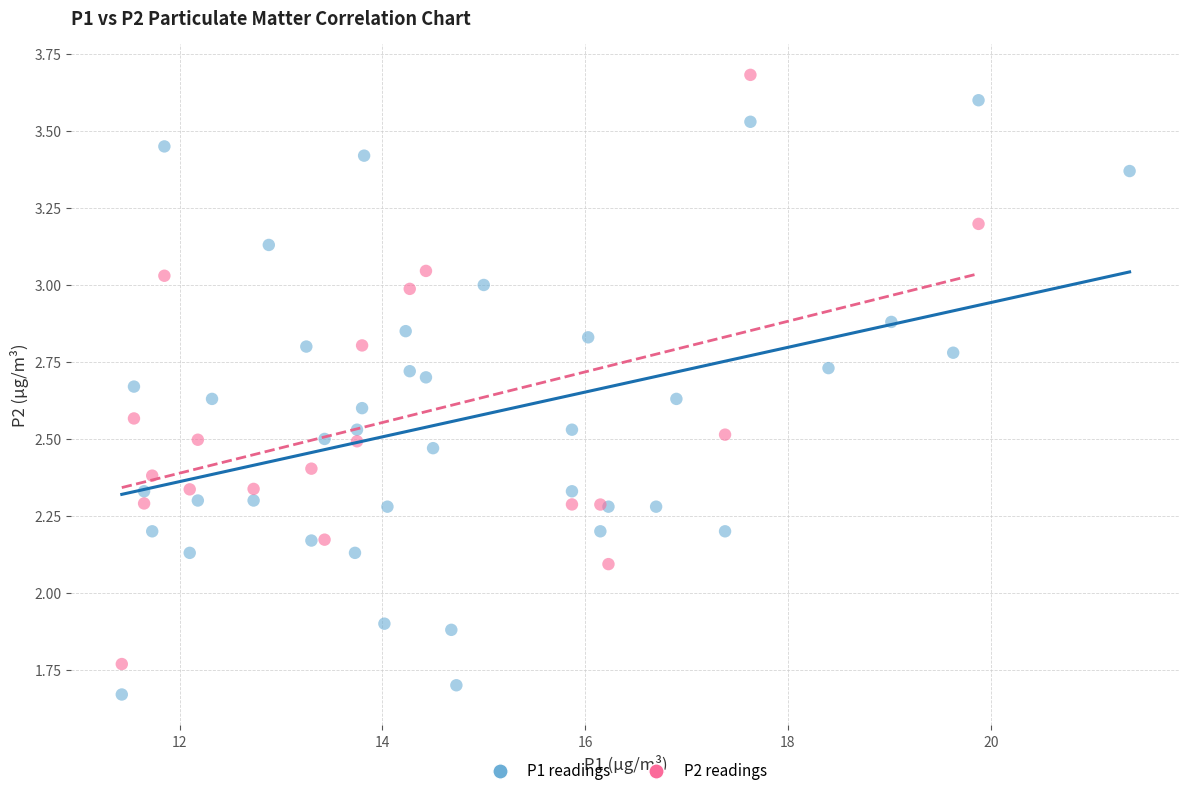

Which series reaches the minimum Y coordinate?

P1 readings